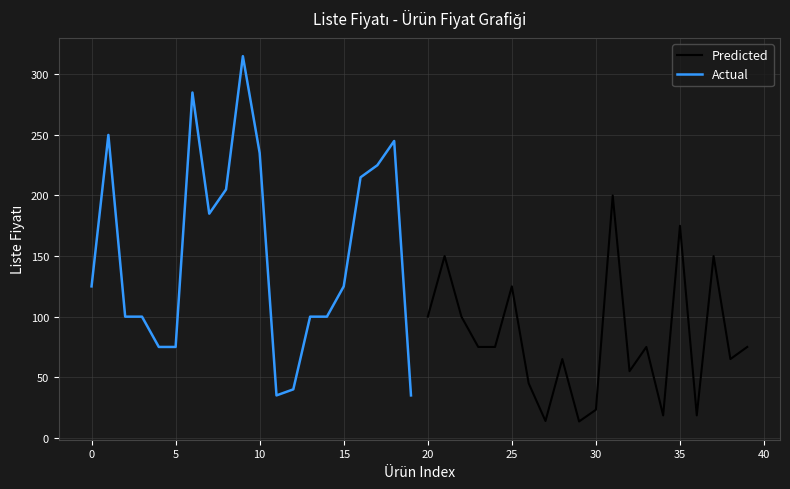

Reading left to right, transcribe all the data shown in this chart.

Predicted: 100.0	150.0	100.0	75.0	75.0	125.0	45.0	13.9	65.0	13.5	23.1	200.0	55.0	75.0	18.5	175.0	18.5	150.0	65.0	75.0
Actual: 125.0	250.0	100.0	100.0	75.0	75.0	285.0	185.0	205.0	315.0	235.0	35.0	40.0	100.0	100.0	125.0	215.0	225.0	245.0	35.0